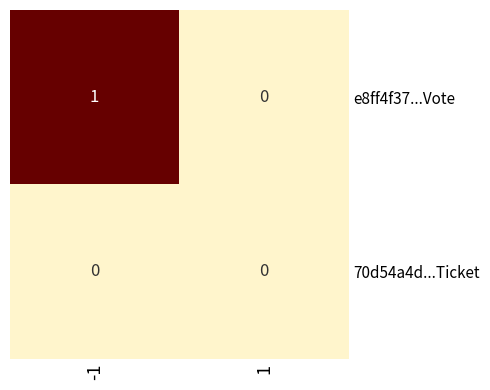

Which series has the largest total across all categories?

e8ff4f37...Vote